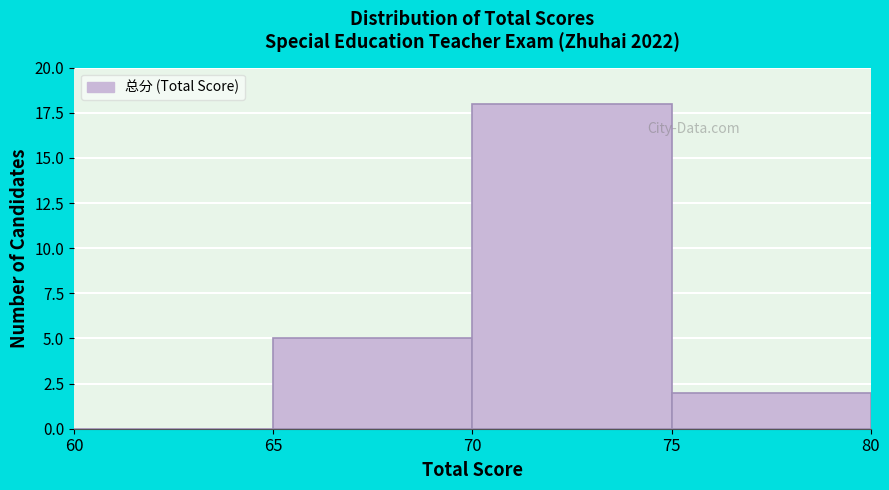

Reading left to right, transcribe this chart: for each bar, give the range it covers on the x-axis and its height. The values are not printed on the chart, so give them approximately, as read against the axis.

60 to 65: 0
65 to 70: 5
70 to 75: 18
75 to 80: 2